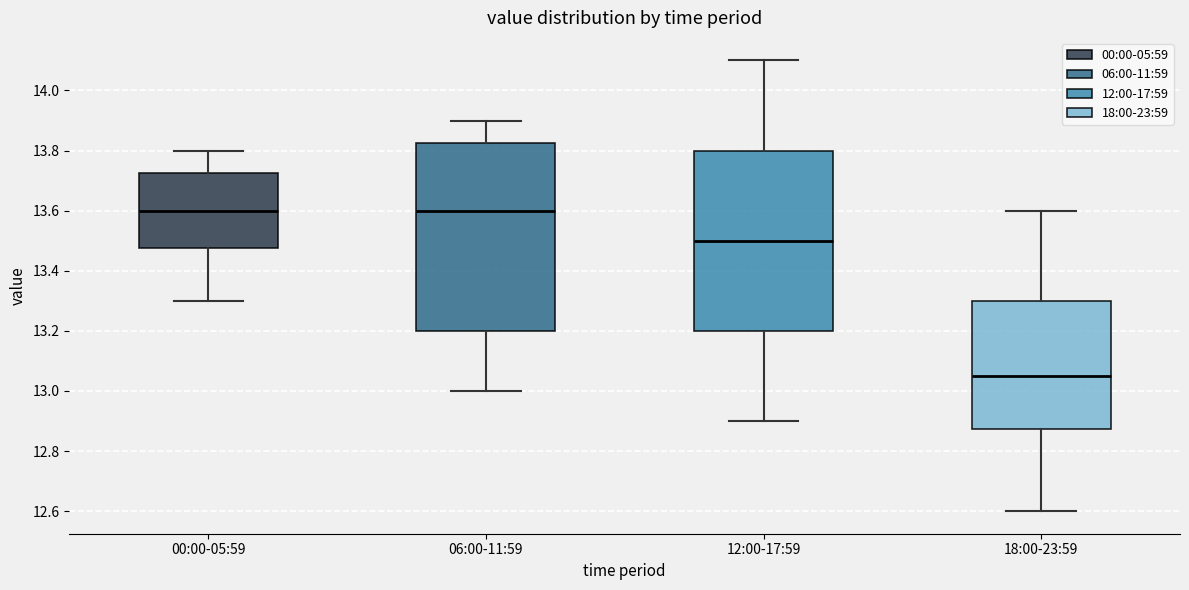

Reading left to right, read every box against the y-axis: the position of its median line, the range the box covers, and the ends of its whiskers. The values are not printed on the chart, so give them approximately, as read against the axis.

00:00-05:59: median 13.60, box 13.48 to 13.72, whiskers 13.30 to 13.80
06:00-11:59: median 13.60, box 13.20 to 13.82, whiskers 13.00 to 13.90
12:00-17:59: median 13.50, box 13.20 to 13.80, whiskers 12.90 to 14.10
18:00-23:59: median 13.06, box 12.88 to 13.30, whiskers 12.60 to 13.60